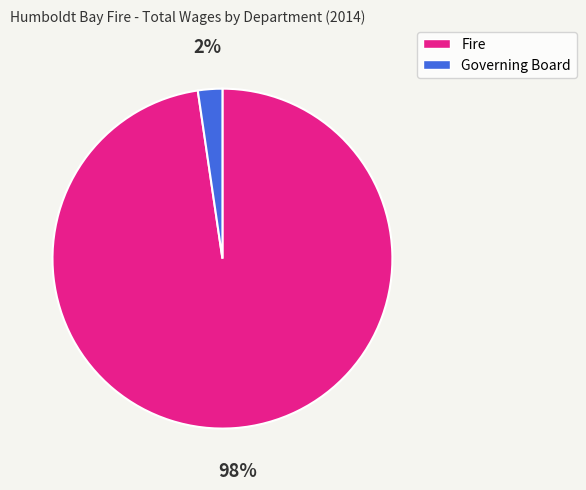

What is the largest slice in the pie chart?

Fire